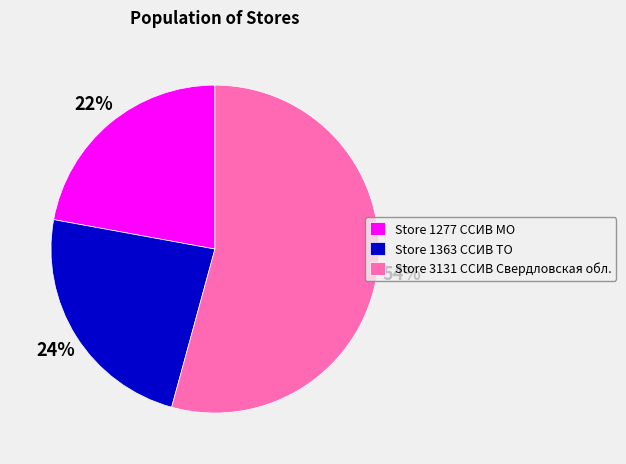

Does Store 1277 ССИВ МО account for over 50% of the chart?

No